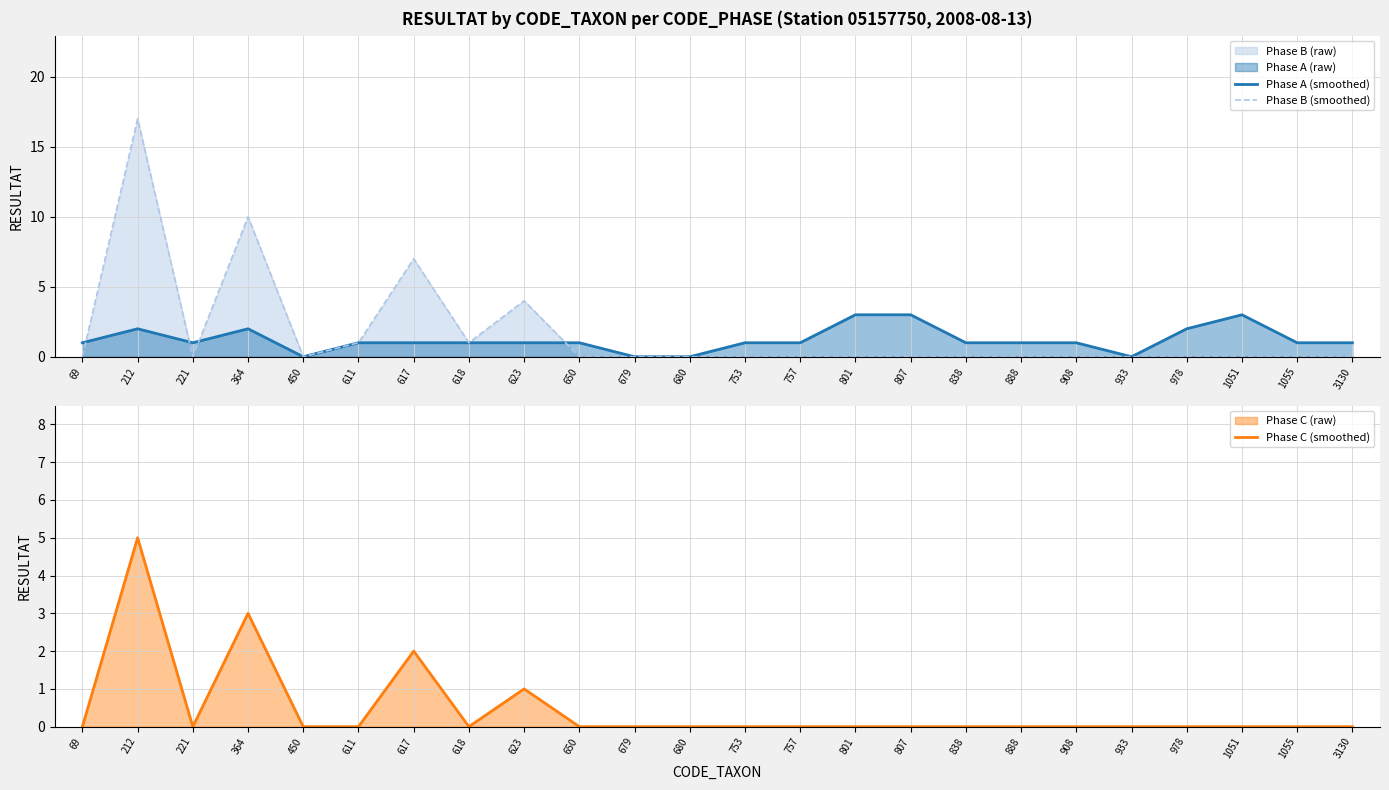

Where is the first local maximum for Phase A (smoothed)?

212